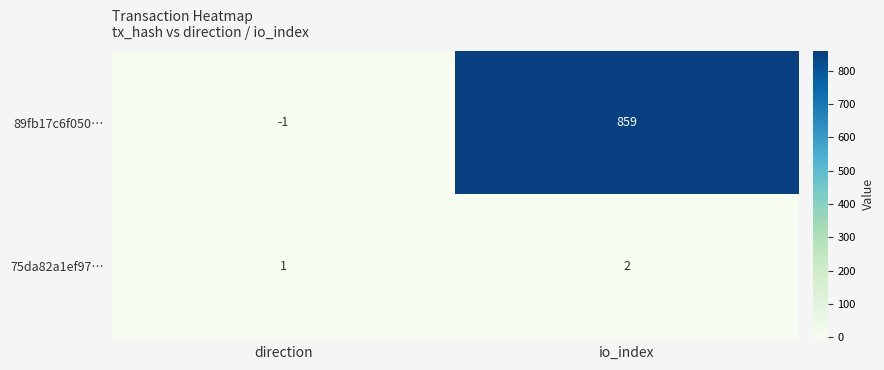

At how many categories does at least one series exceed 109?

1